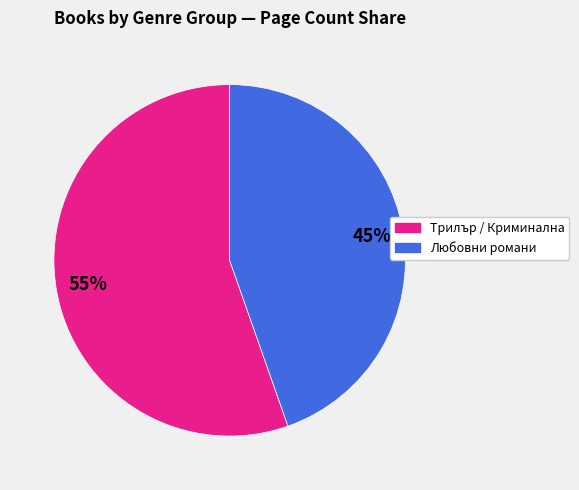

To the nearest percent, what is the average slice percentage?

50%